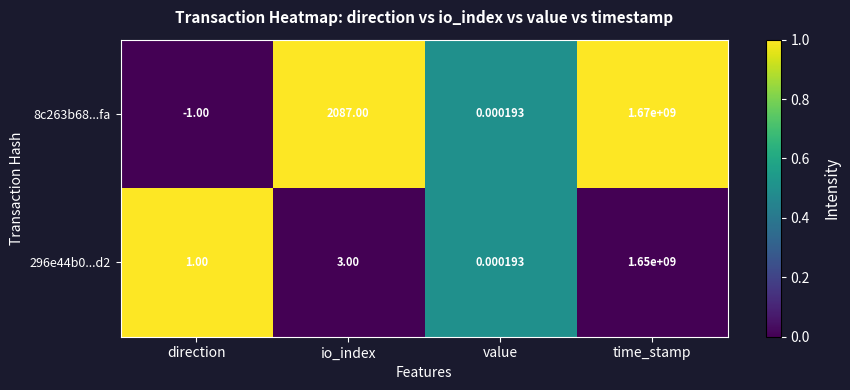

Where is 8c263b68...fa nearest to the value 834999999?

io_index